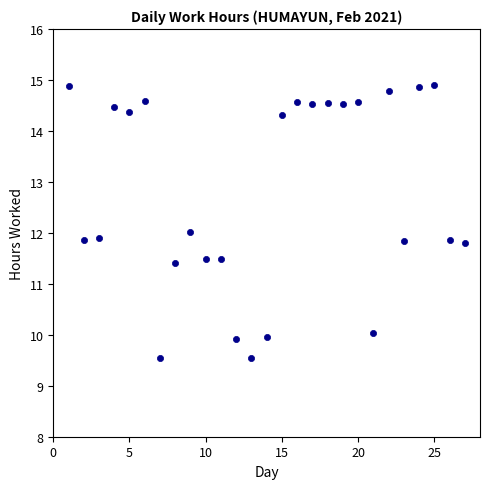

What is the range of Y values (max minus min)?

5.4